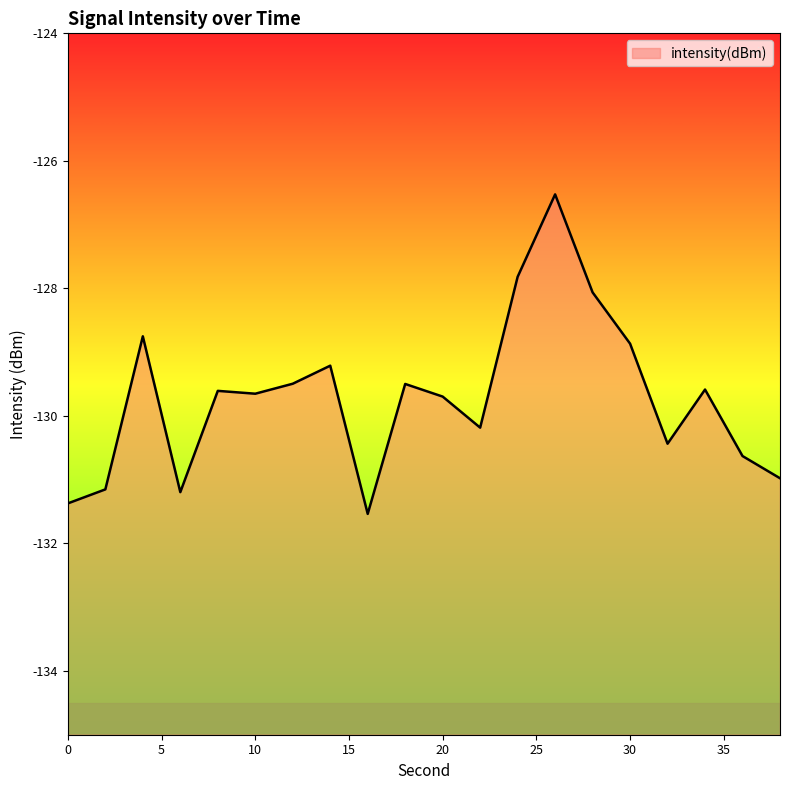

Reading right to left, transcribe all the data shown in this chart.

-131.0	-130.6	-129.6	-130.4	-128.9	-128.1	-126.5	-127.8	-130.2	-129.7	-129.5	-131.5	-129.2	-129.5	-129.7	-129.6	-131.2	-128.8	-131.2	-131.4